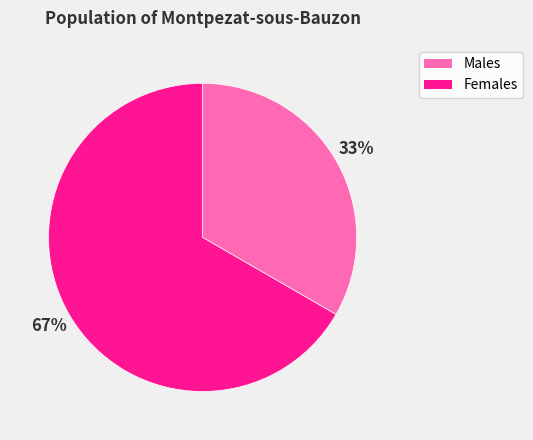

Approximately how many times larger is the value at Males compared to Females?

0.5